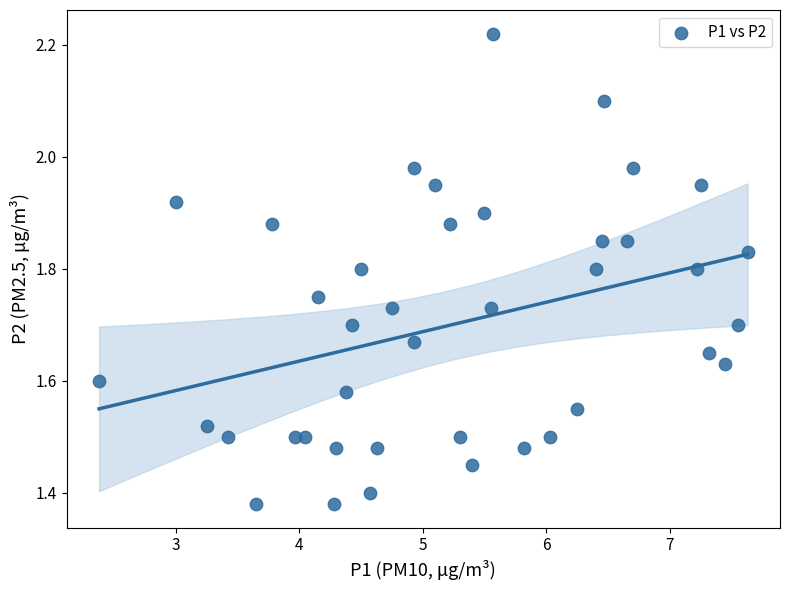

What is the range of X values (max minus min)?

5.2